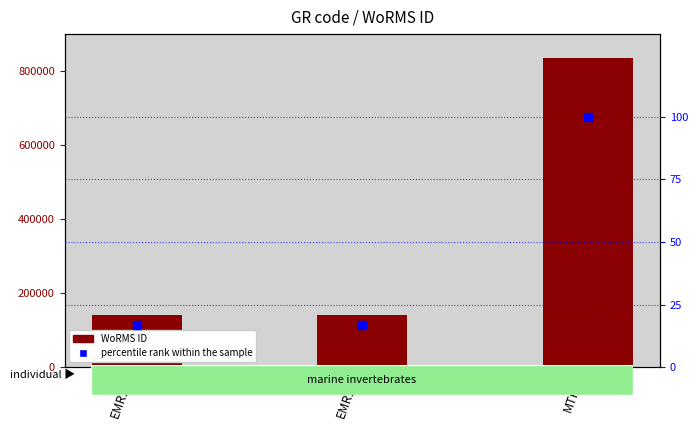

Is the value of WoRMS ID at MTRC2 greater than the value of percentile rank within the sample at EMR103?

Yes